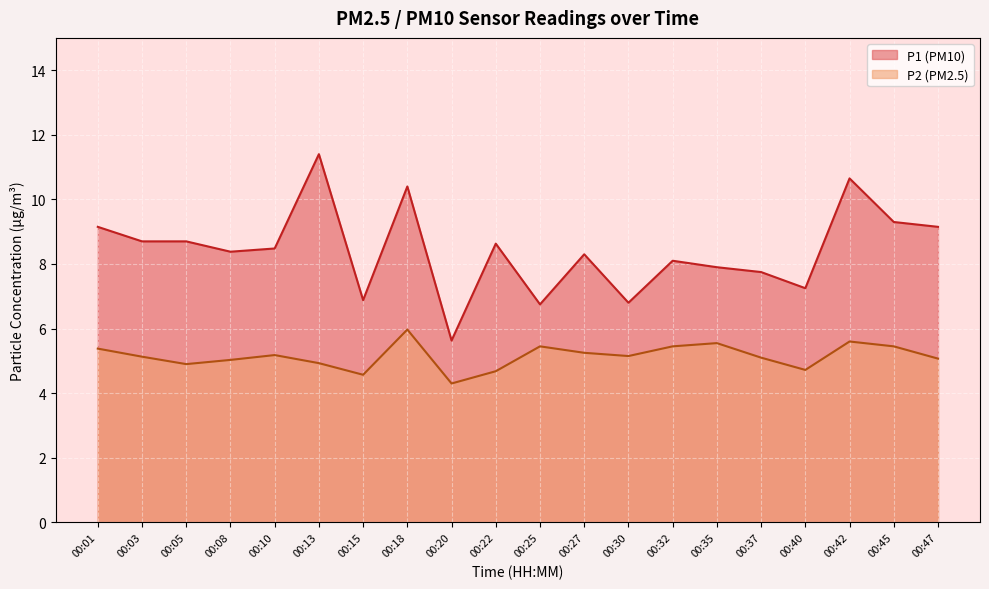

At which category does P1 reach its first local valley?

00:08